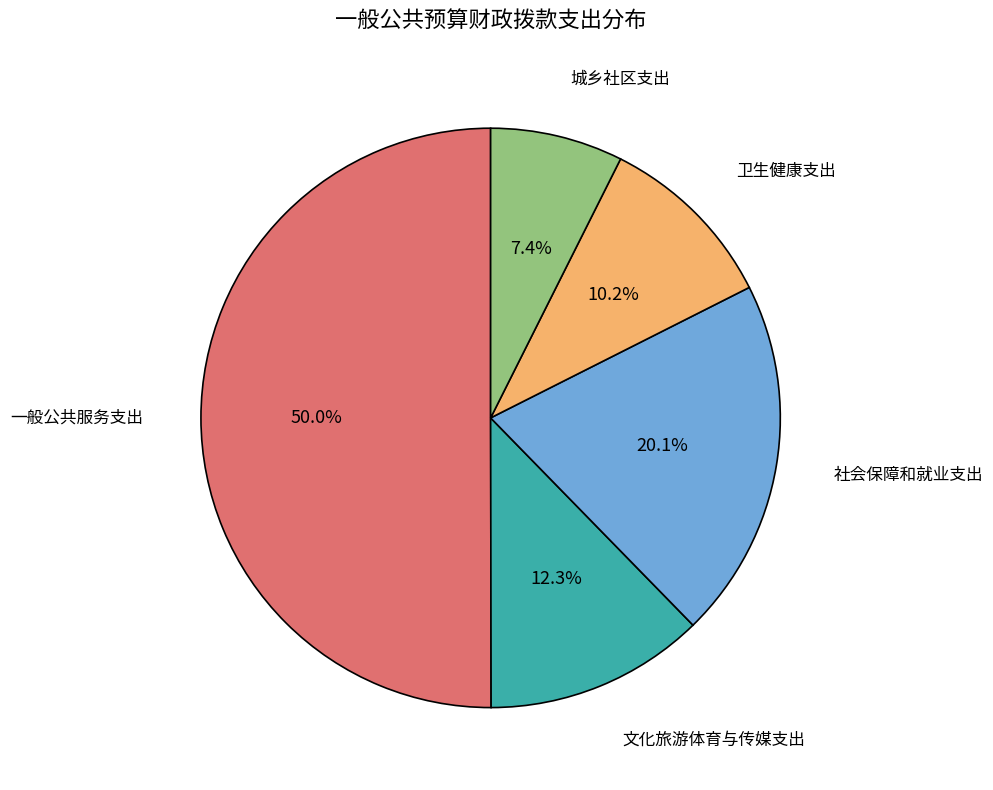

What percentage do 一般公共服务支出 and 城乡社区支出 together represent?

57.4%